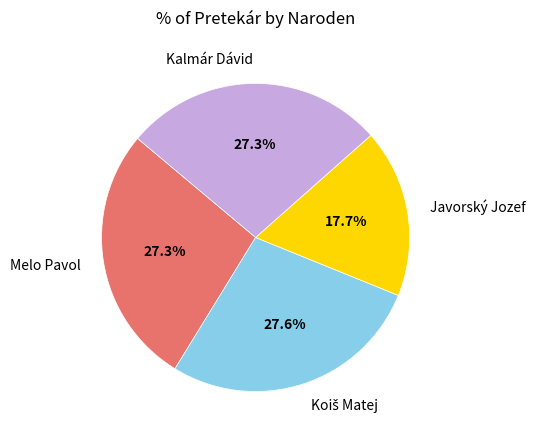

What percentage is the Melo Pavol slice, to the nearest percent?

27%